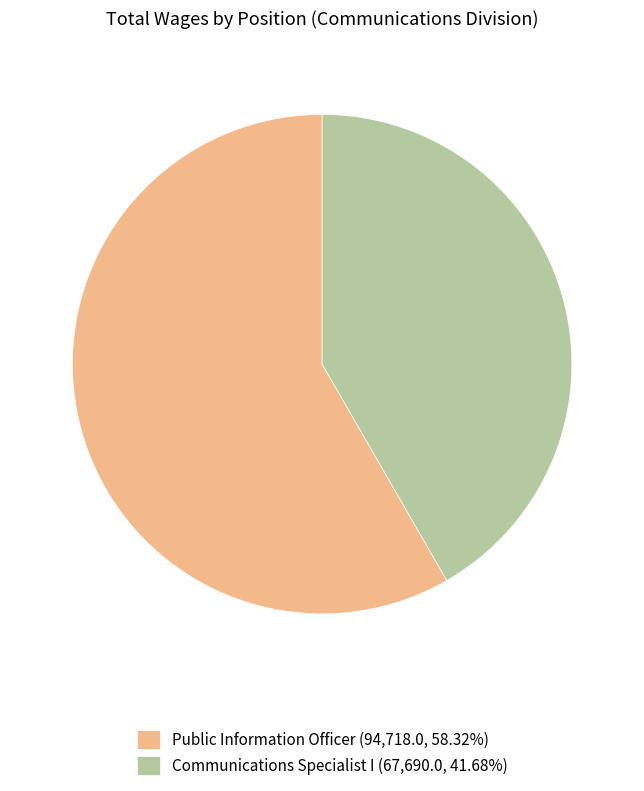

Does Public Information Officer represent more than half of the total?

Yes